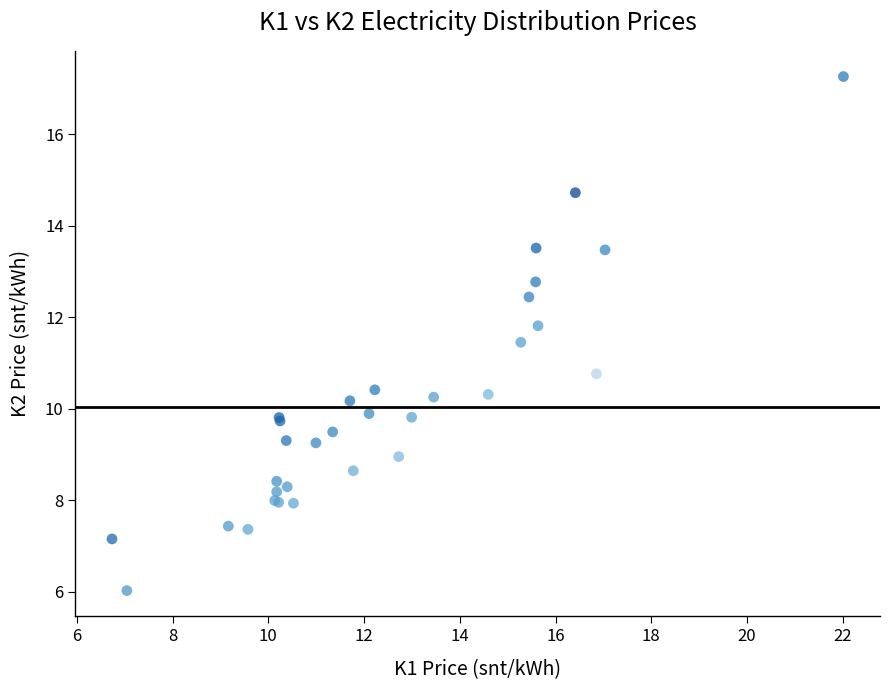

What Y value in the scatter plot is closest to 11?

10.8